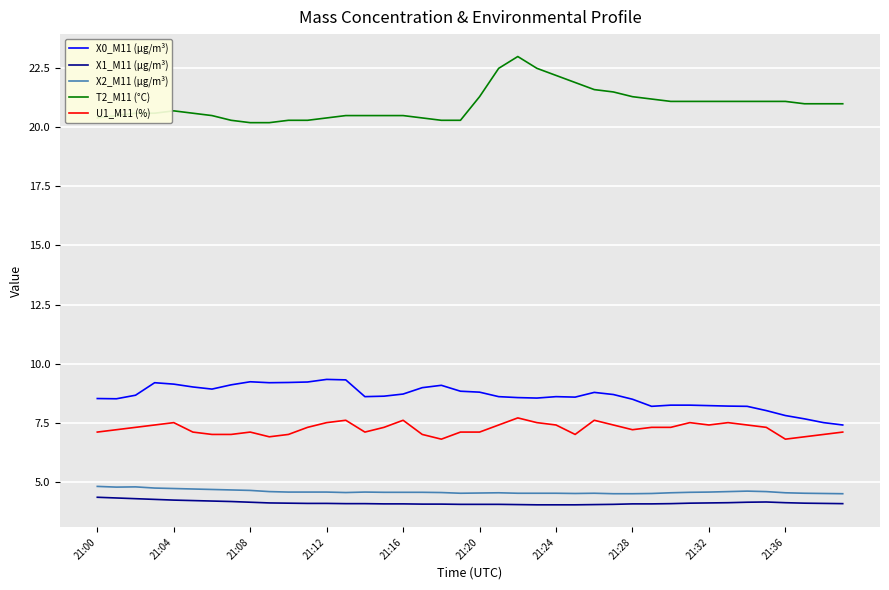

What are all the series names shown in the legend?

X0_M11 (μg/m³), X1_M11 (μg/m³), X2_M11 (μg/m³), T2_M11 (°C), U1_M11 (%)